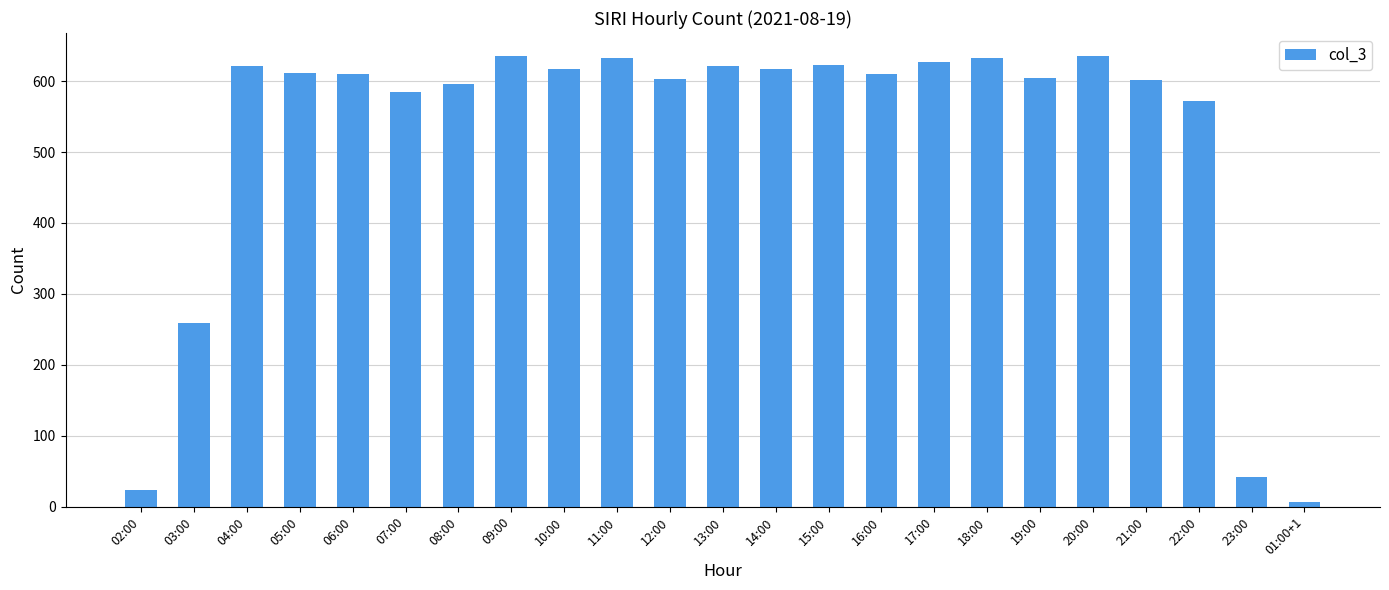

At which label is the value closest to 321?

03:00